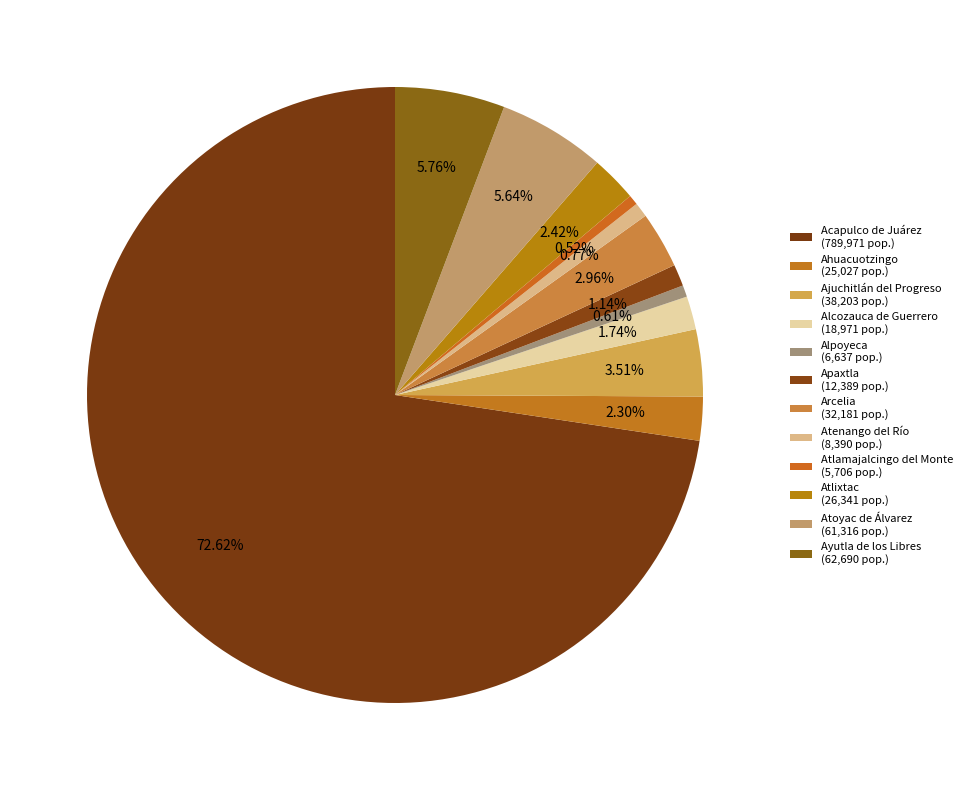

The Atoyac de Álvarez slice represents 1% of the pie. True or false?

False